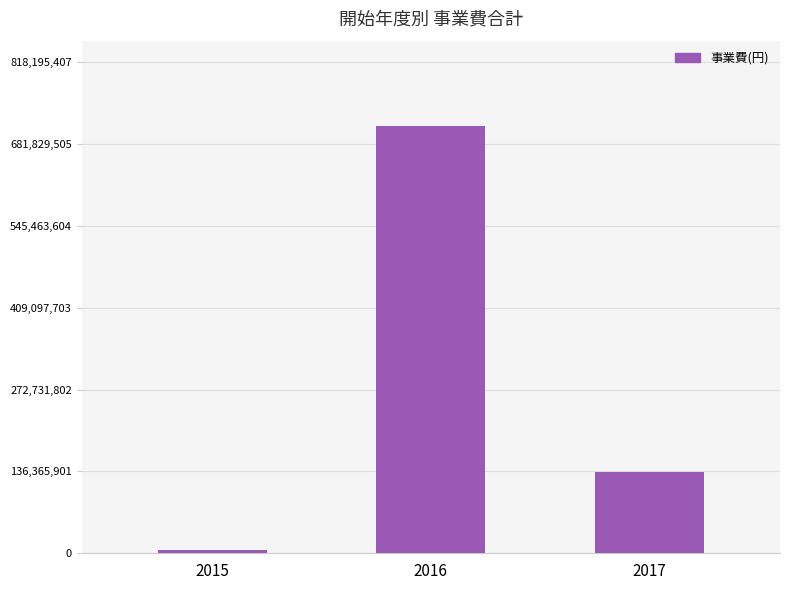

What is the change in value from 2015 to 2016?

+706614267